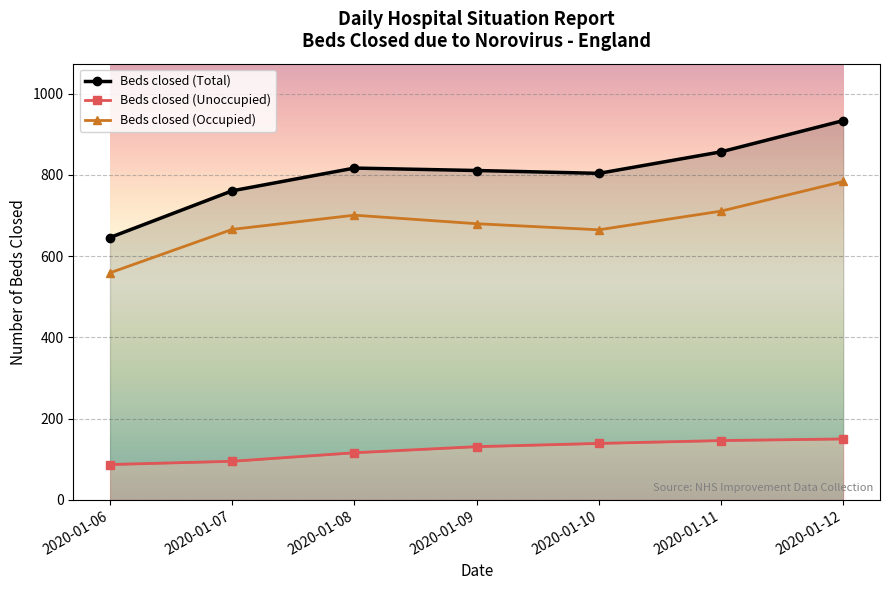

Rank the series by their average value, from highest to lowest.

Beds closed (Total), Beds closed (Occupied), Beds closed (Unoccupied)